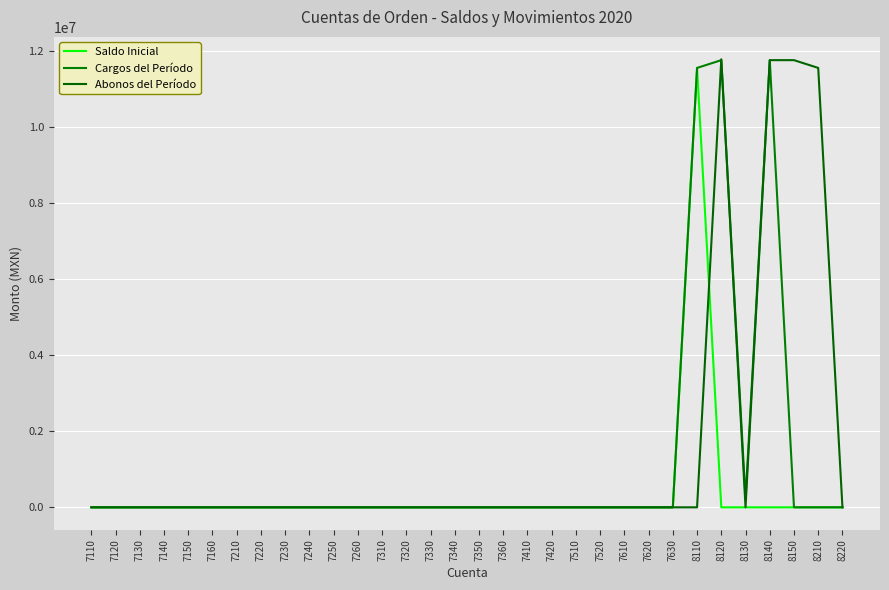

How many lines are shown in the chart?

3